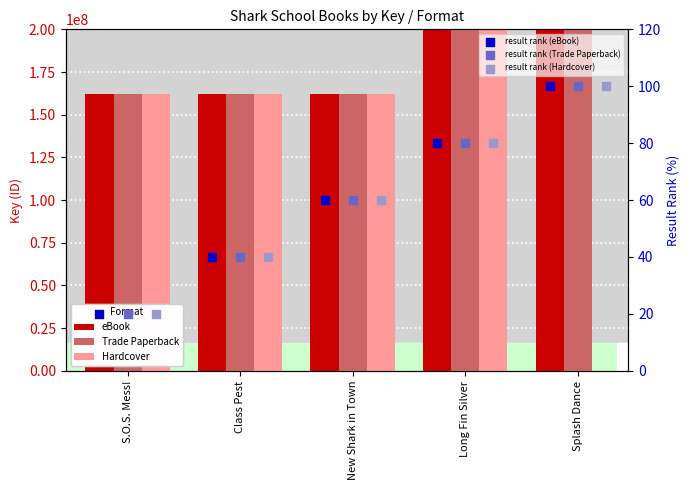

What are all the series names shown in the legend?

eBook, Trade Paperback, Hardcover, result rank (eBook), result rank (Trade Paperback), result rank (Hardcover)